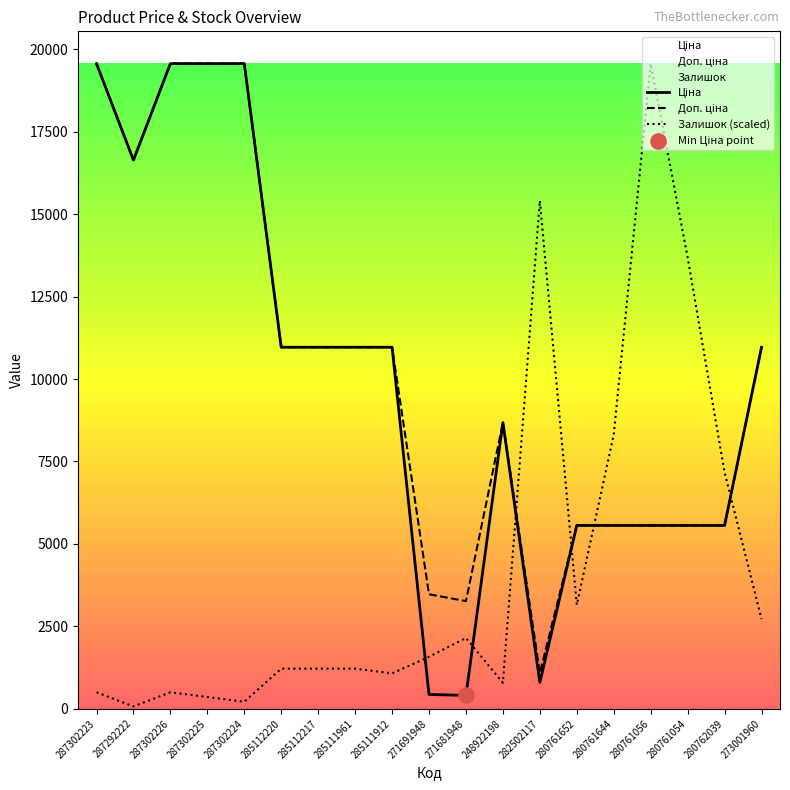

Which series reaches the minimum Y coordinate?

Залишок